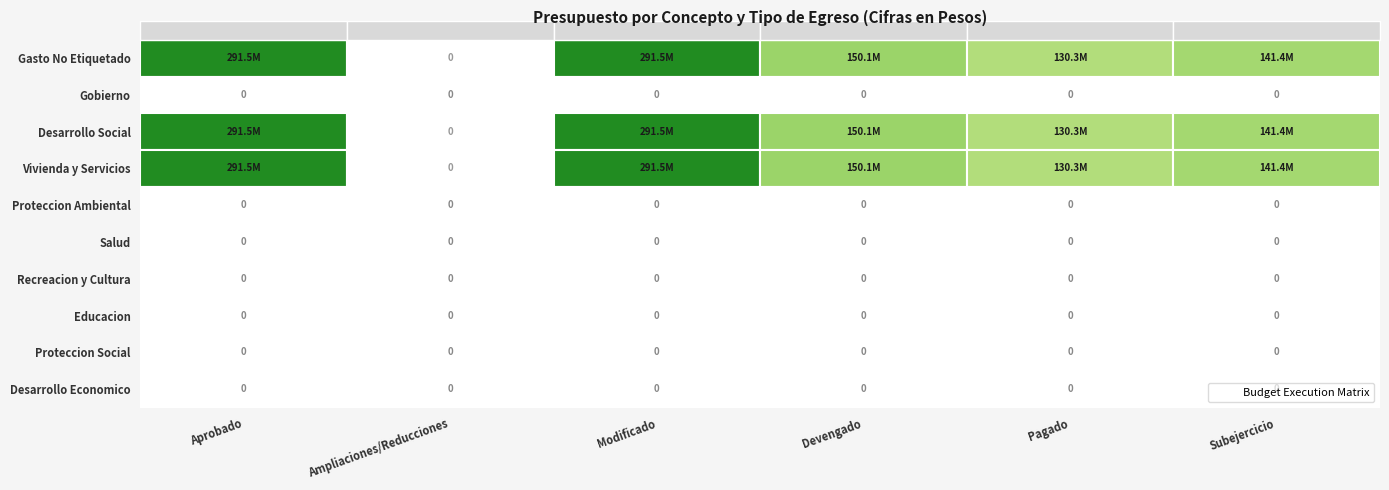

Which series has the largest range (max minus min)?

Gasto No Etiquetado